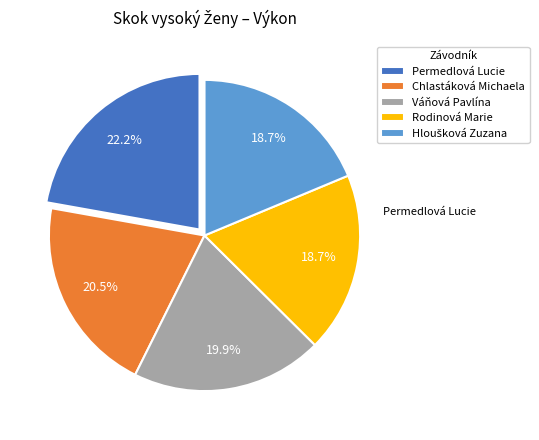

What percentage is NOT represented by Hloušková Zuzana?

81.3%